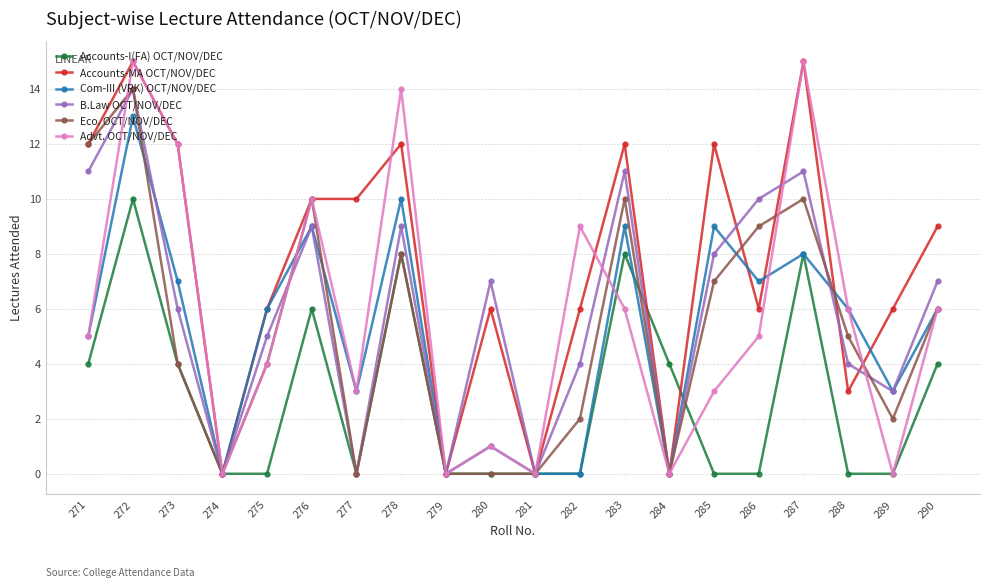

How many data points does each series have?

20